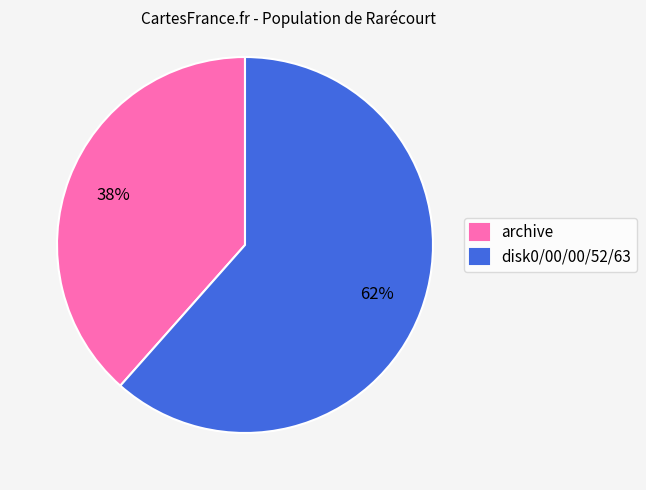

To the nearest percent, what is the average slice percentage?

50%